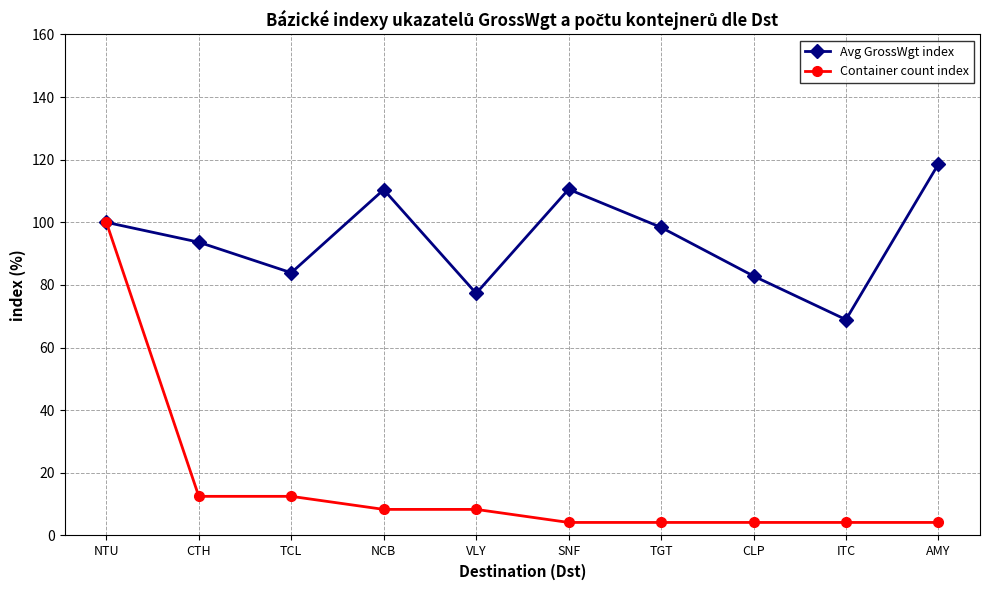

What is the approximate value of Avg GrossWgt index at CLP?

82.9